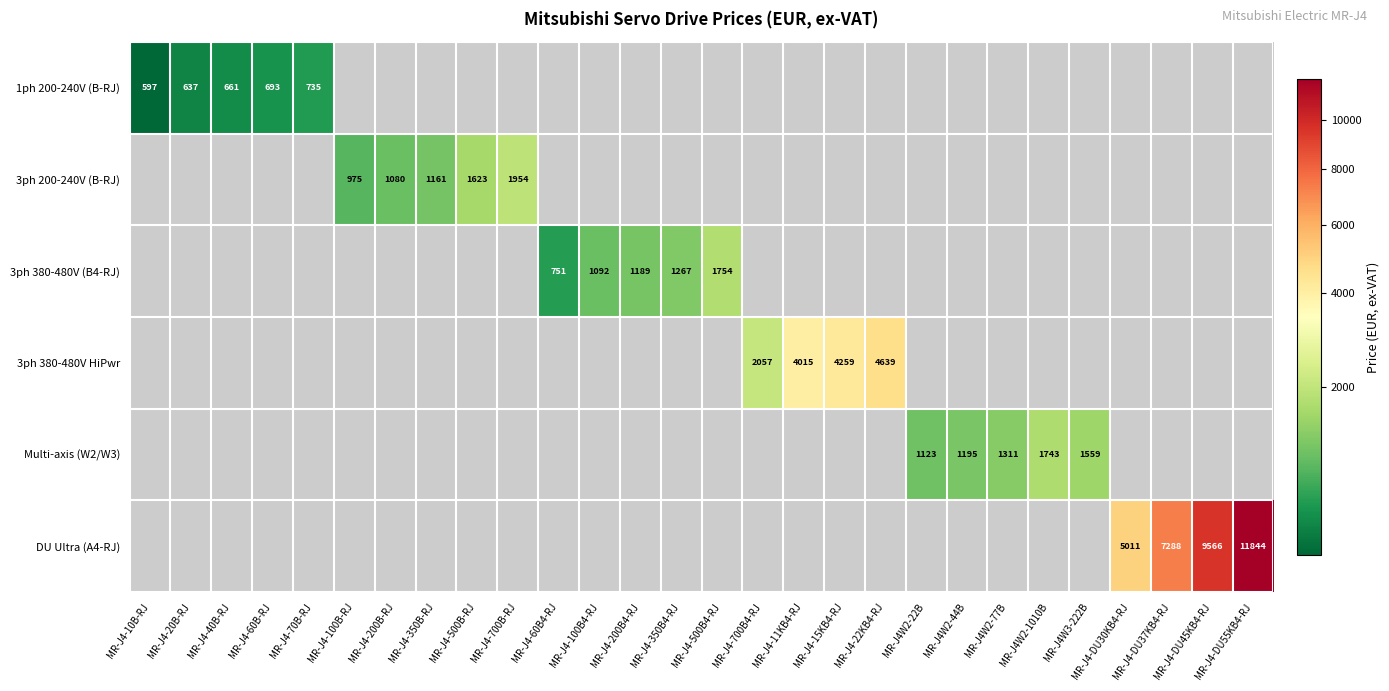

Which label corresponds to the smallest value in the chart?

MR-J4-10B-RJ